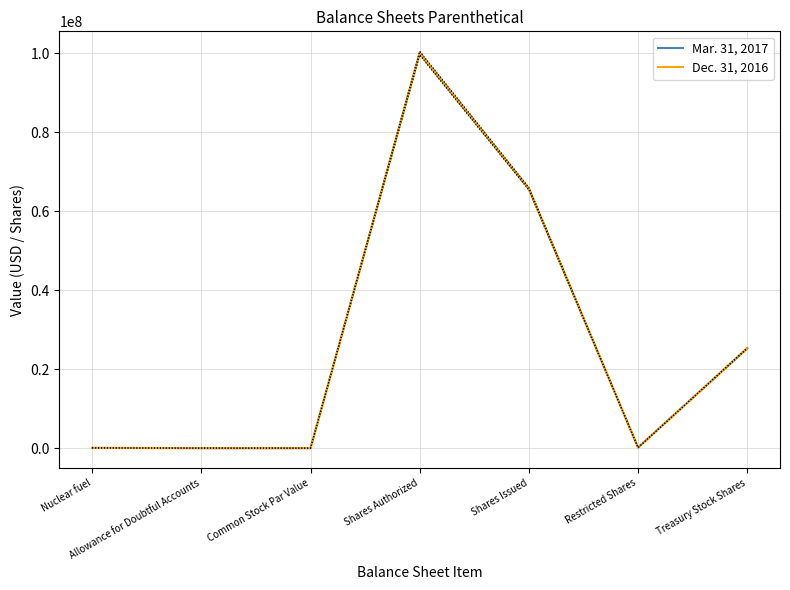

In Dec. 31, 2016, how many points are lower than both neighbors (excluding endpoints)?

2